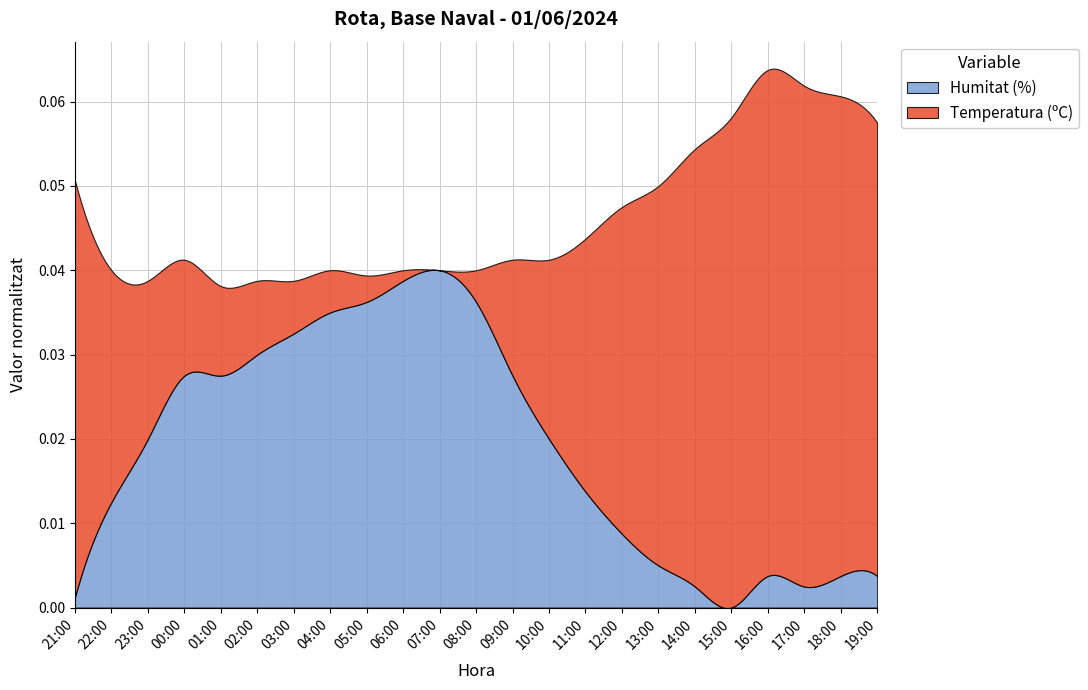

What is the value of the Temperatura (ºC) point at the 8th from the left?

21.0